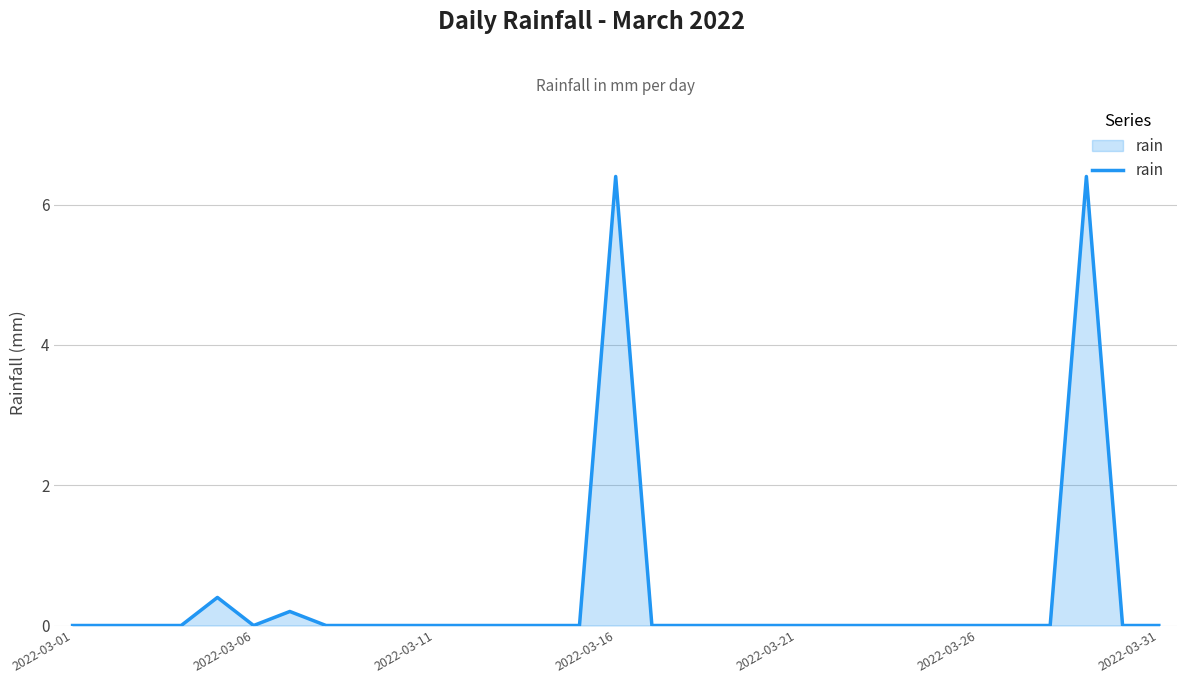

Reading left to right, transcribe all the data shown in this chart.

0.0	0.0	0.0	0.0	0.4	0.0	0.2	0.0	0.0	0.0	0.0	0.0	0.0	0.0	0.0	6.4	0.0	0.0	0.0	0.0	0.0	0.0	0.0	0.0	0.0	0.0	0.0	0.0	6.4	0.0	0.0